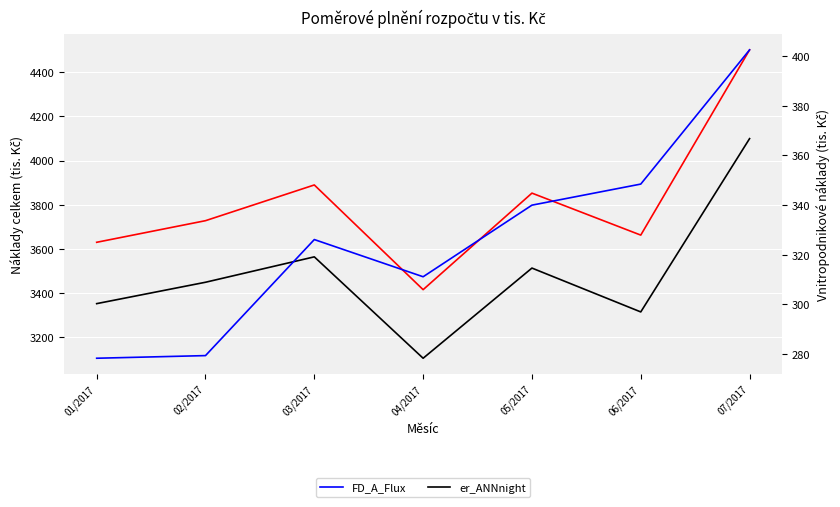

What value does the LI-7500 CO2 Concentration series have at 04/2017?

3414.3